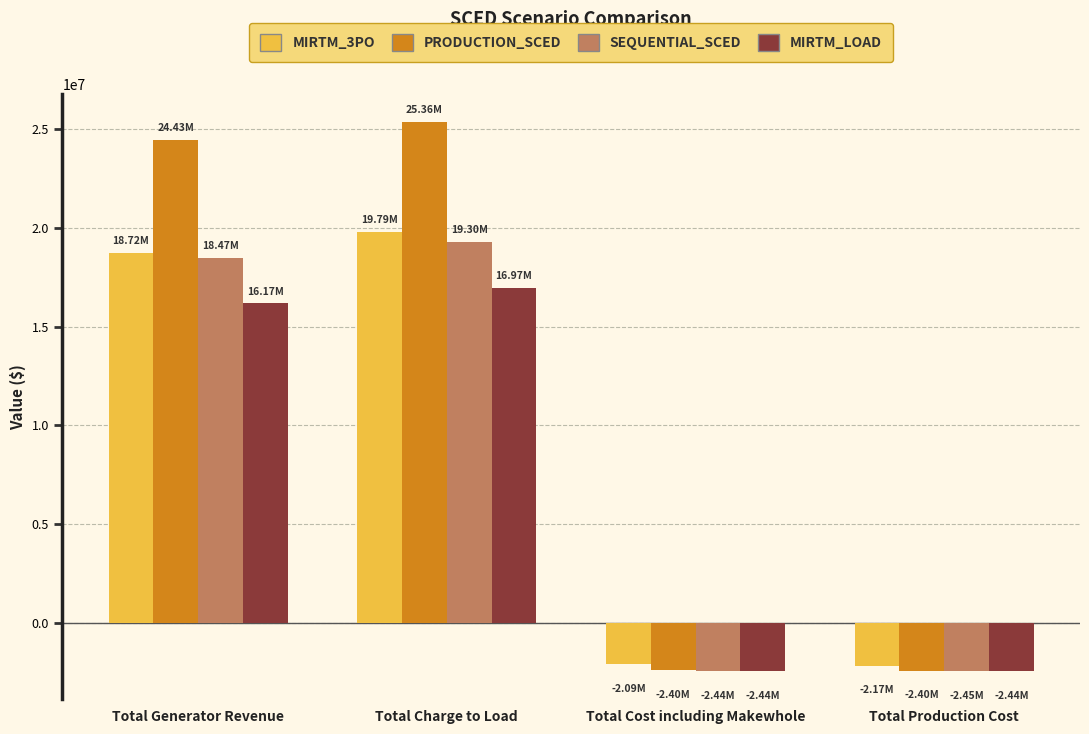

What is the label of the 2nd bar from the left?

Total Charge to Load